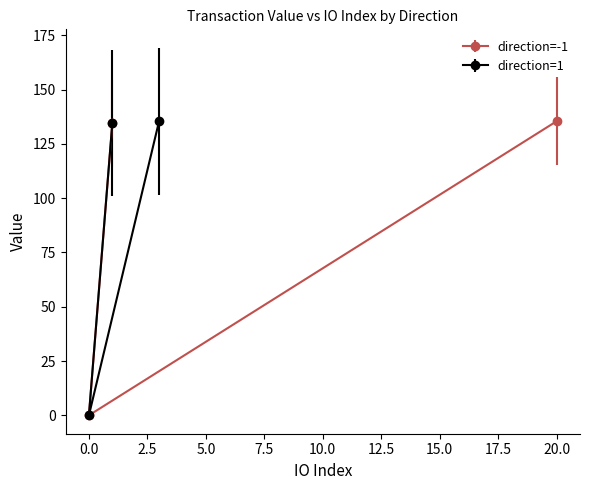

The direction=-1 series shows 0.0 at 0.0. True or false?

True